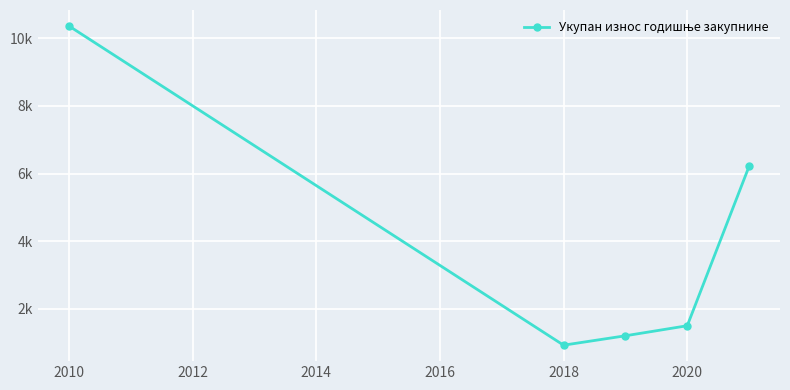

Is this an area chart (filled region under the line)?

No